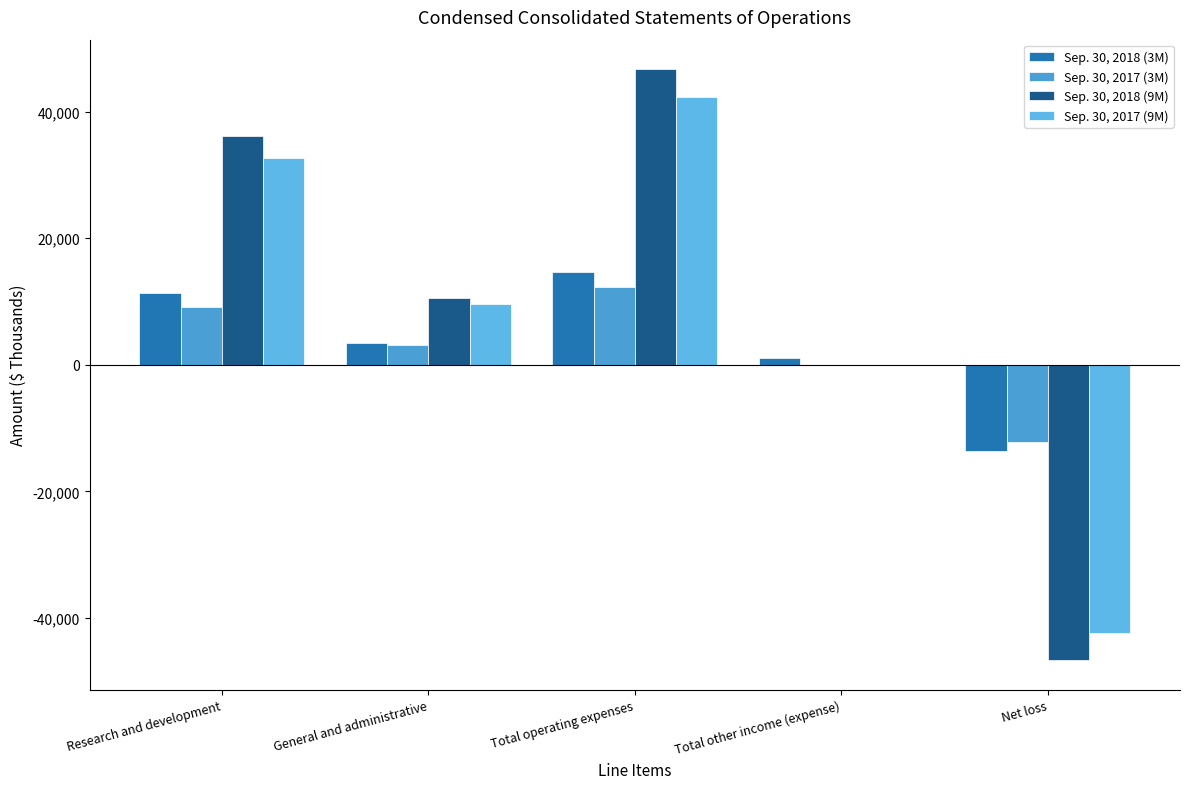

What are all the series names shown in the legend?

Sep. 30, 2018 (3M), Sep. 30, 2017 (3M), Sep. 30, 2018 (9M), Sep. 30, 2017 (9M)